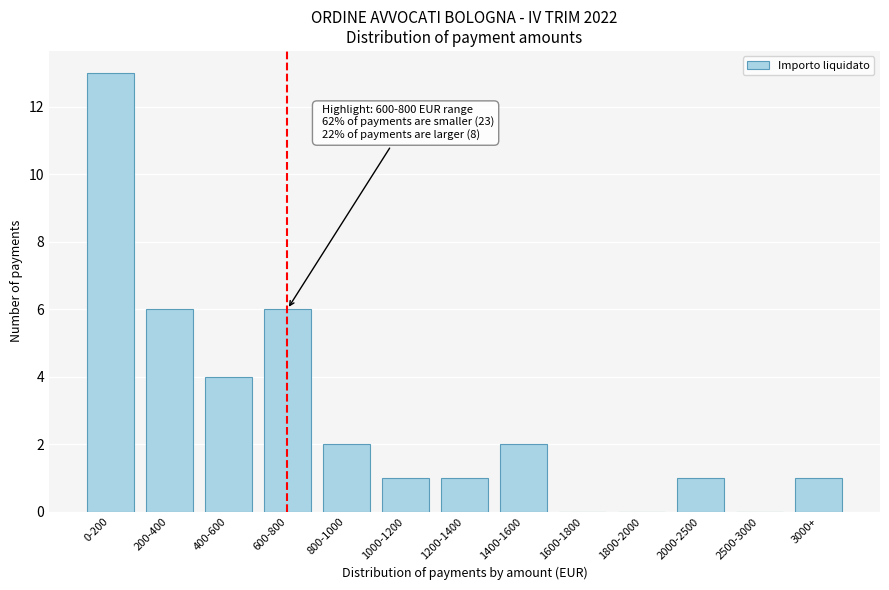

Reading left to right, transcribe all the data shown in this chart.

0-200=13	200-400=6	400-600=4	600-800=6	800-1000=2	1000-1200=1	1200-1400=1	1400-1600=2	1600-1800=0	1800-2000=0	2000-2500=1	2500-3000=0	3000+=1